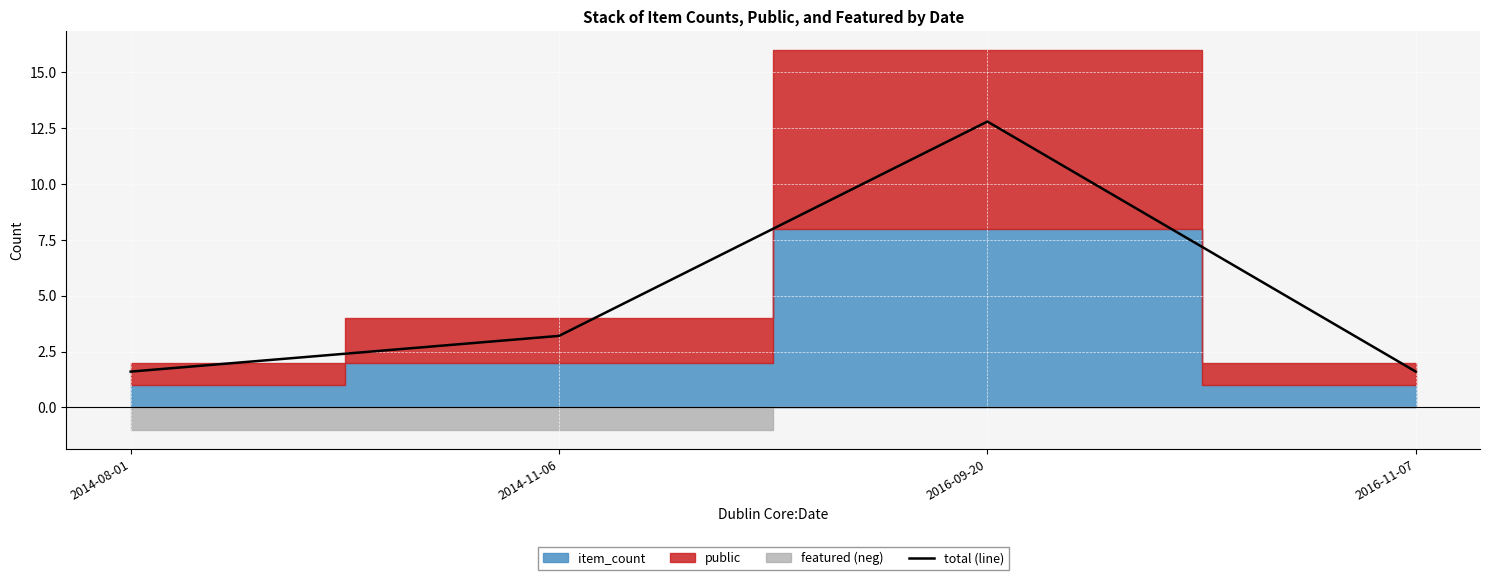

Reading left to right, list all the values displayed in this chart.

1.6	3.2	12.8	1.6